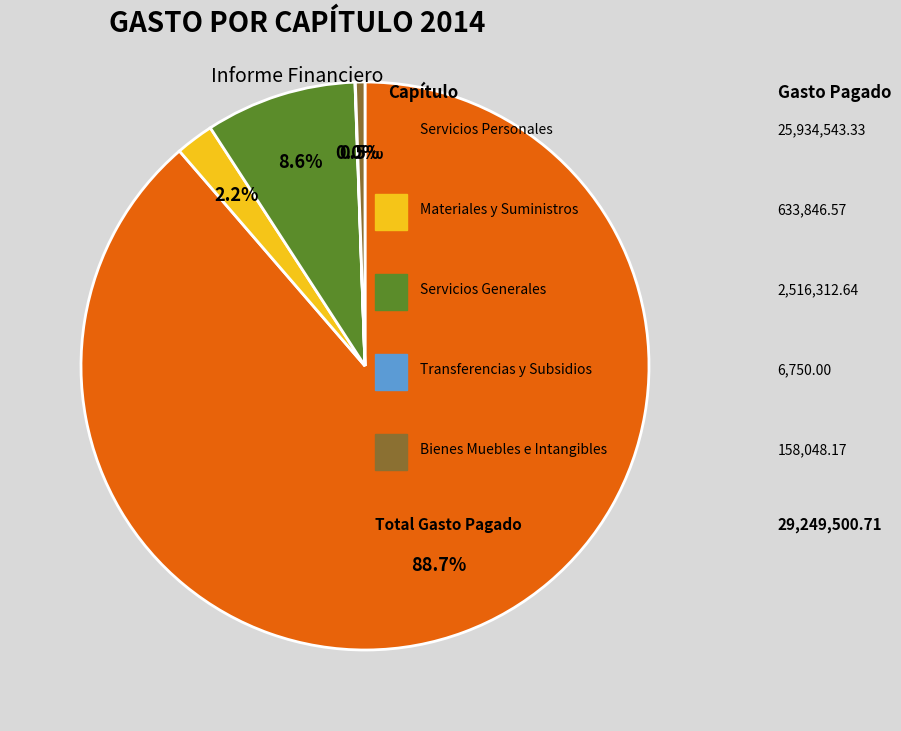

Does any single category account for the majority?

Yes